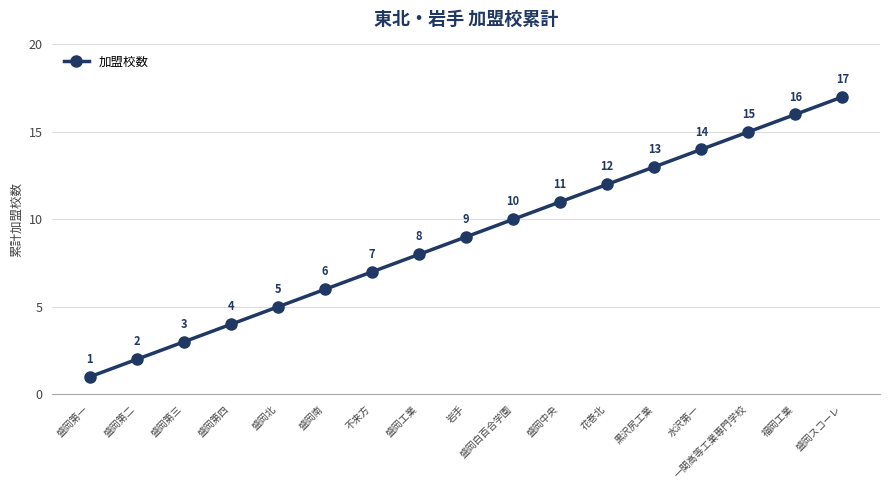

How many data points are less than 9?

8